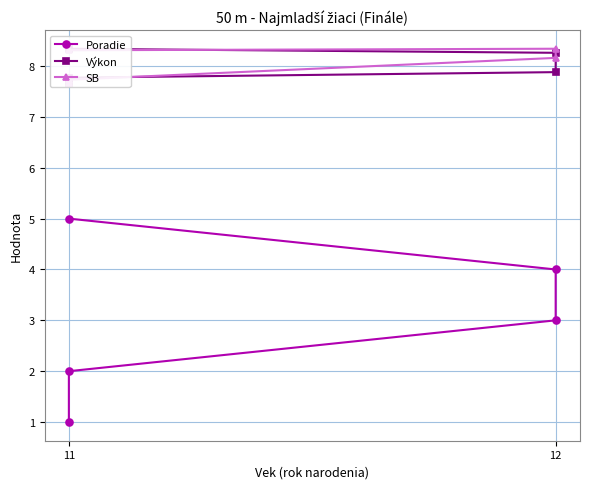

Which has a higher value, 11 or 12?

12